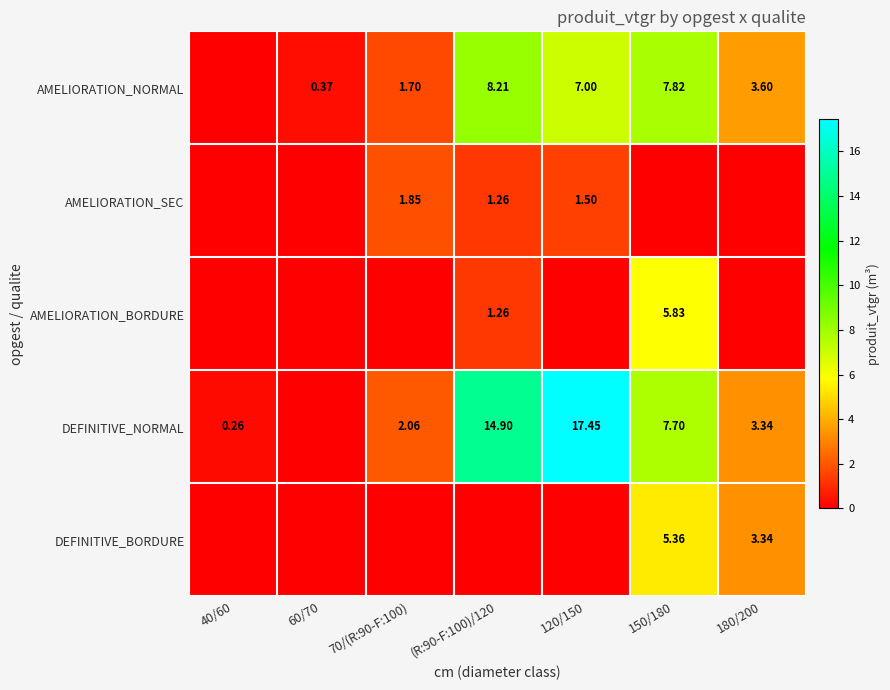

Is the value of AMELIORATION_NORMAL at 60/70 greater than the value of DEFINITIVE_NORMAL at 70/(R:90-F:100)?

No